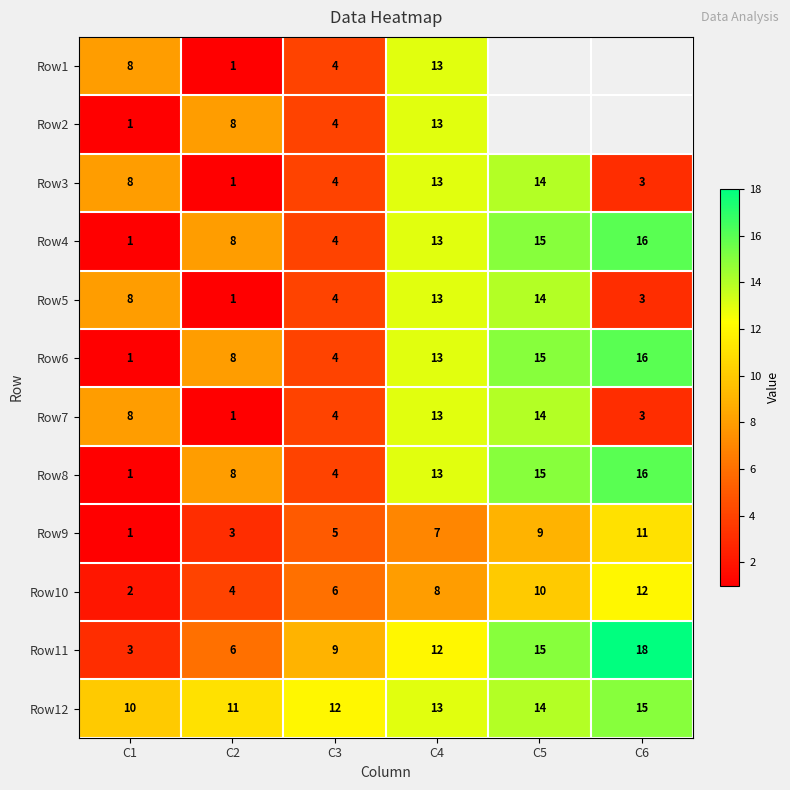

Rank the categories by Row11 value from highest to lowest.

C6, C5, C4, C3, C2, C1